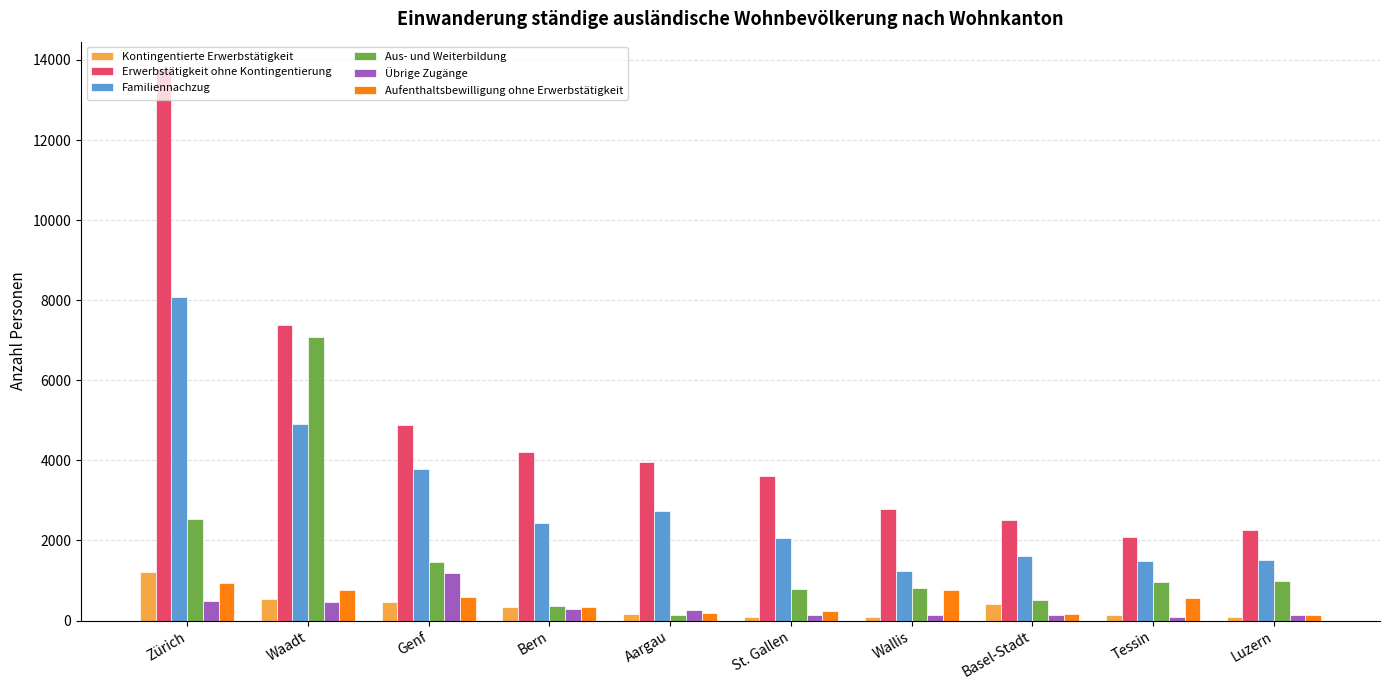

What is the sum of all Familiennachzug values?

29878